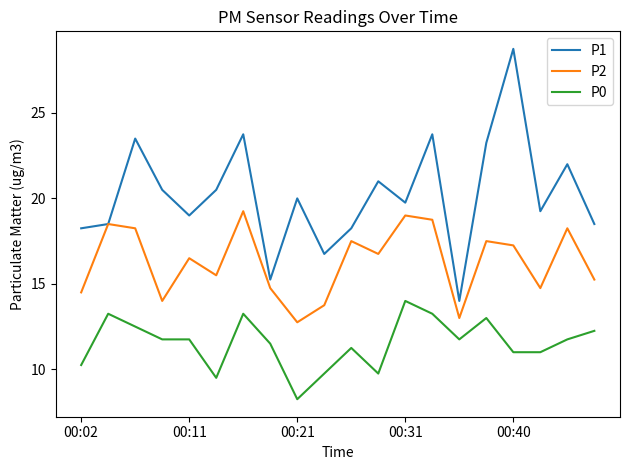

Which series has the largest range (max minus min)?

P1